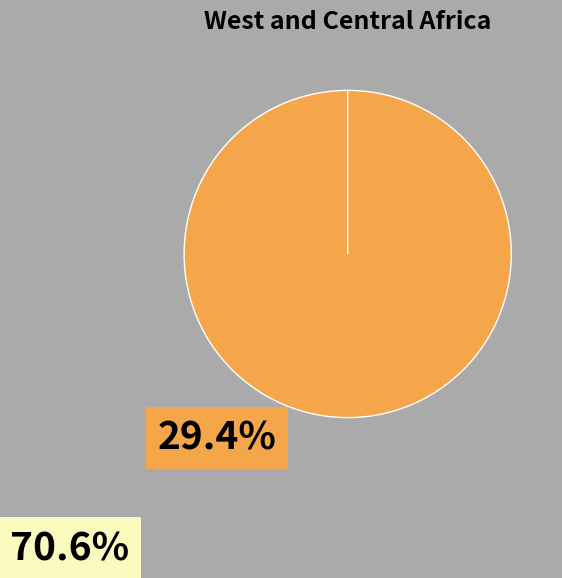

To the nearest percent, what is the difference between the largest and smallest slice percentages?

100%